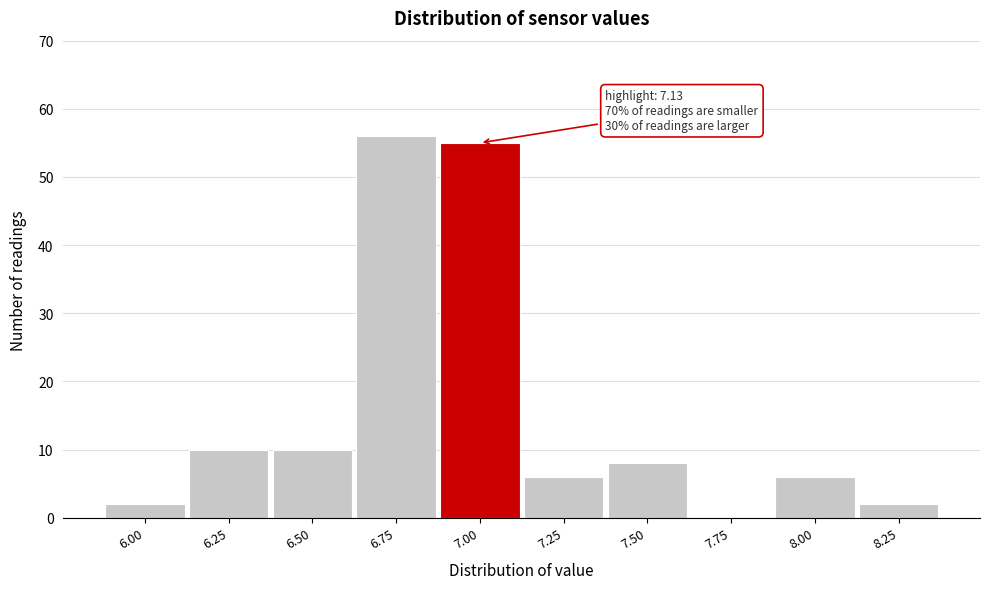

Reading left to right, what are all the values shown in this chart?

6.00=2	6.25=10	6.50=10	6.75=56	7.00=55	7.25=6	7.50=8	7.75=0	8.00=6	8.25=2